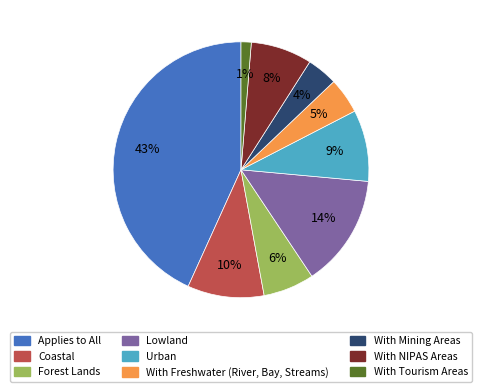

True or false: Urban accounts for 9% of the total.

True